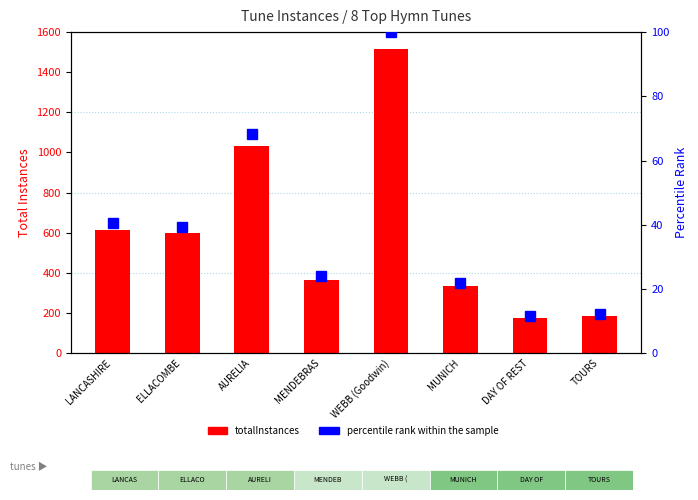

Which series changed the most between LANCASHIRE and AURELIA?

totalInstances